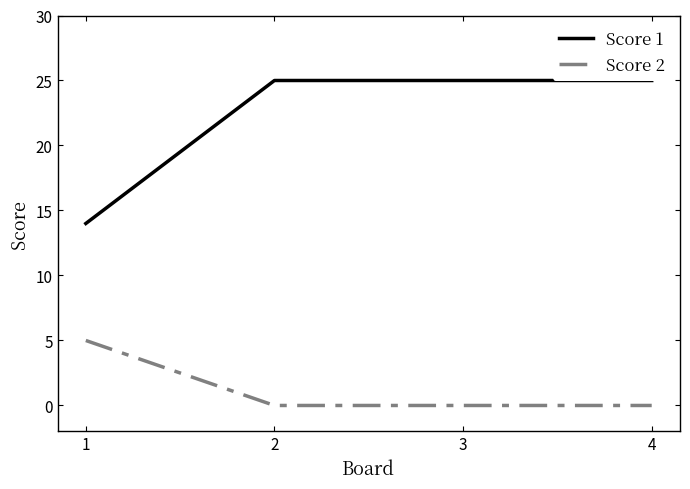

True or false: Score 2 has more than 0 interior local peaks.

False